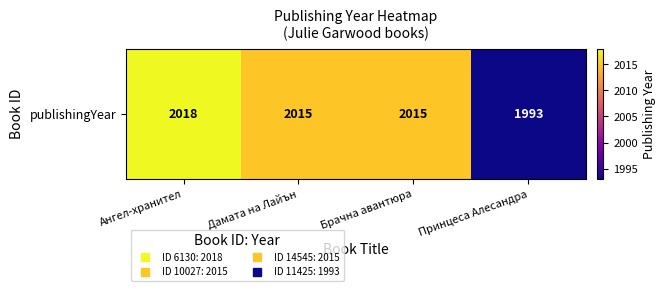

What is the ratio of the value at Брачна авантюра to the value at Ангел-хранител?

1.0